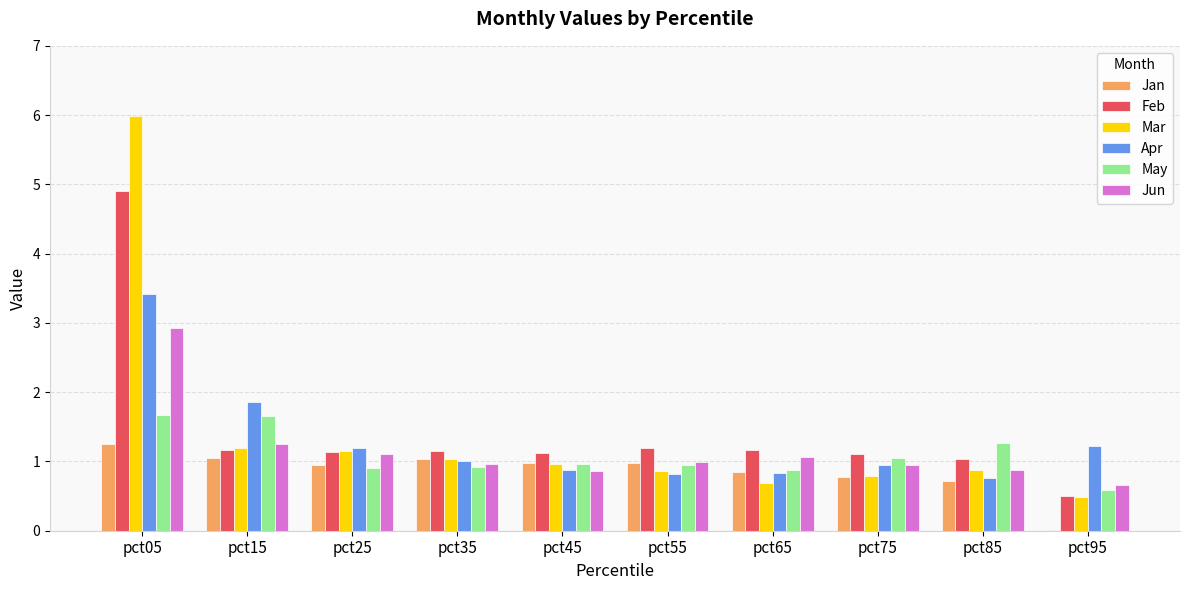

What is the highest value of the Apr series?

3.4